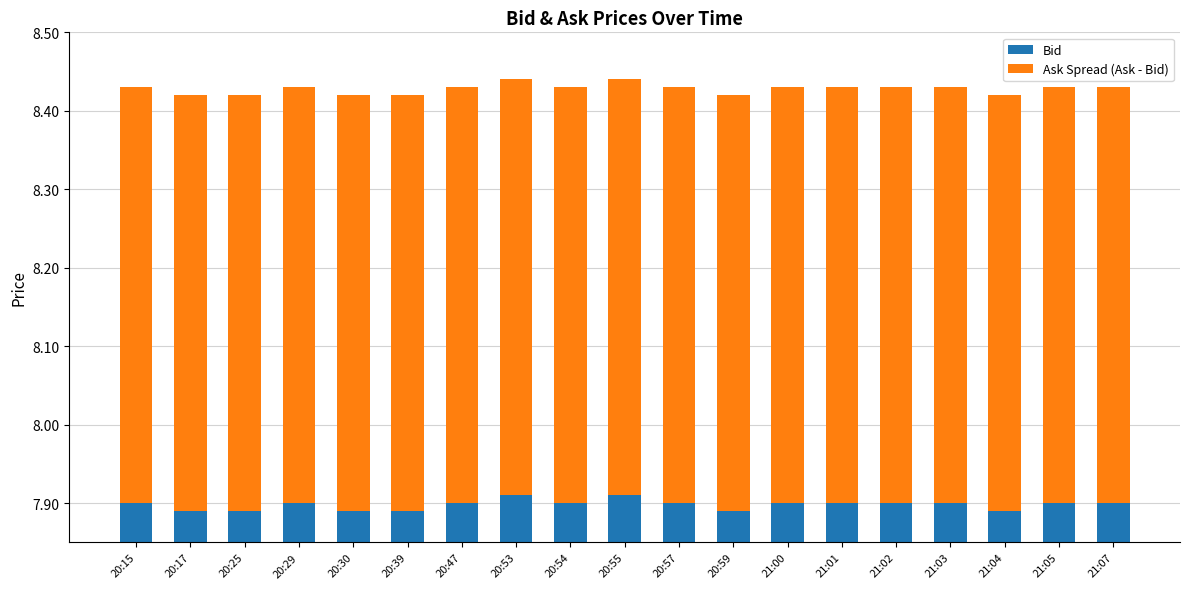

Reading right to left, what are all the values shown in this chart?

Bid: 21:07=7.9	21:05=7.9	21:04=7.9	21:03=7.9	21:02=7.9	21:01=7.9	21:00=7.9	20:59=7.9	20:57=7.9	20:55=7.9	20:54=7.9	20:53=7.9	20:47=7.9	20:39=7.9	20:30=7.9	20:29=7.9	20:25=7.9	20:17=7.9	20:15=7.9
Ask Spread (Ask - Bid): 21:07=0.5	21:05=0.5	21:04=0.5	21:03=0.5	21:02=0.5	21:01=0.5	21:00=0.5	20:59=0.5	20:57=0.5	20:55=0.5	20:54=0.5	20:53=0.5	20:47=0.5	20:39=0.5	20:30=0.5	20:29=0.5	20:25=0.5	20:17=0.5	20:15=0.5